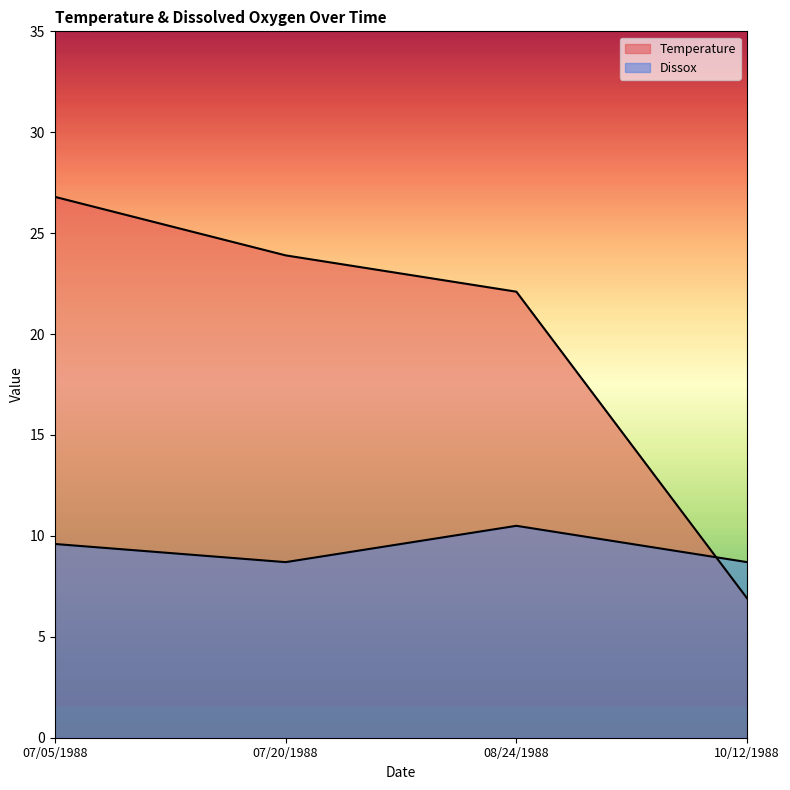

How many intersections are there between Temperature and Dissox?

1